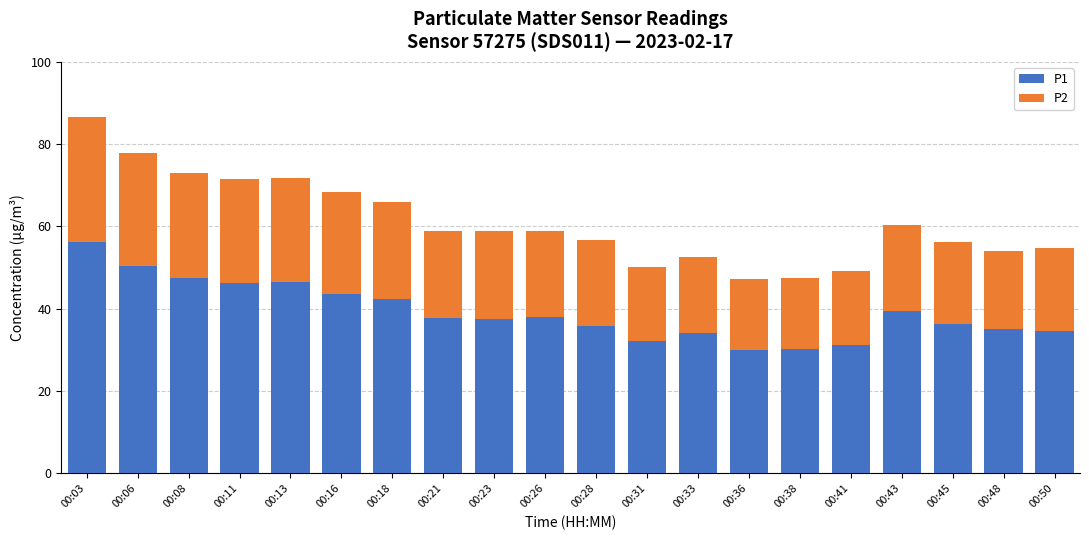

Count the number of data series in this chart.

2